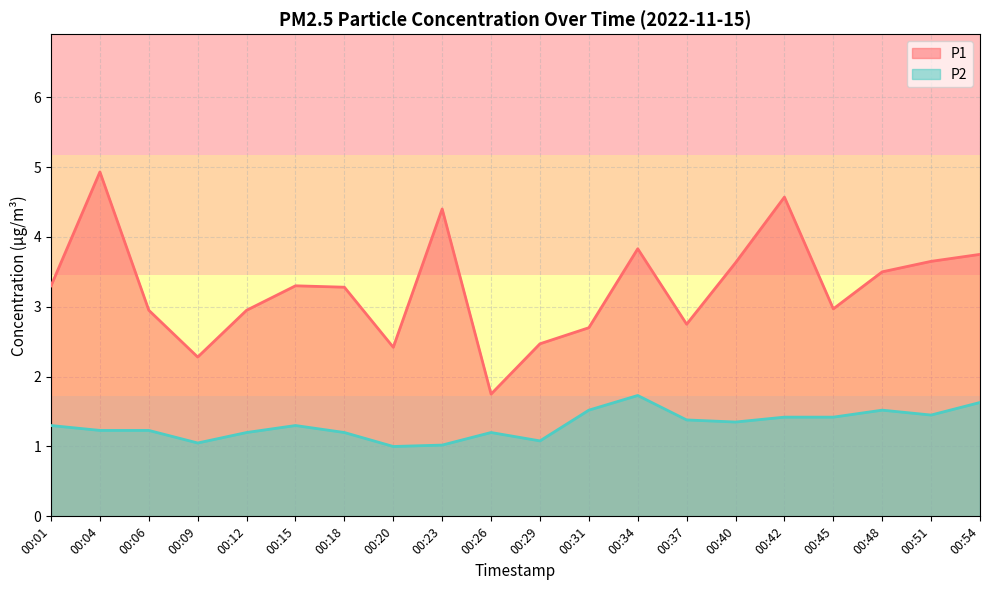

The value of P1 at 00:09 is 1.3. True or false?

False